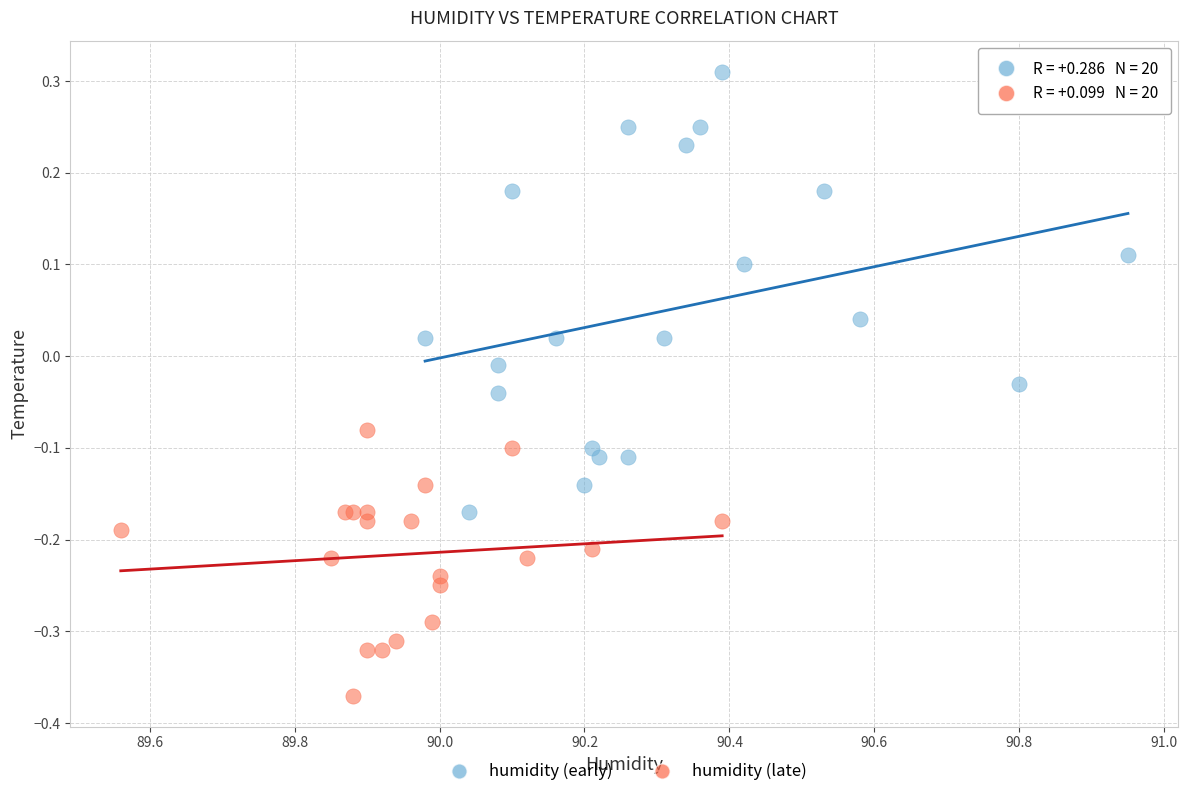

Which series contains the lowest Y value?

humidity (late)